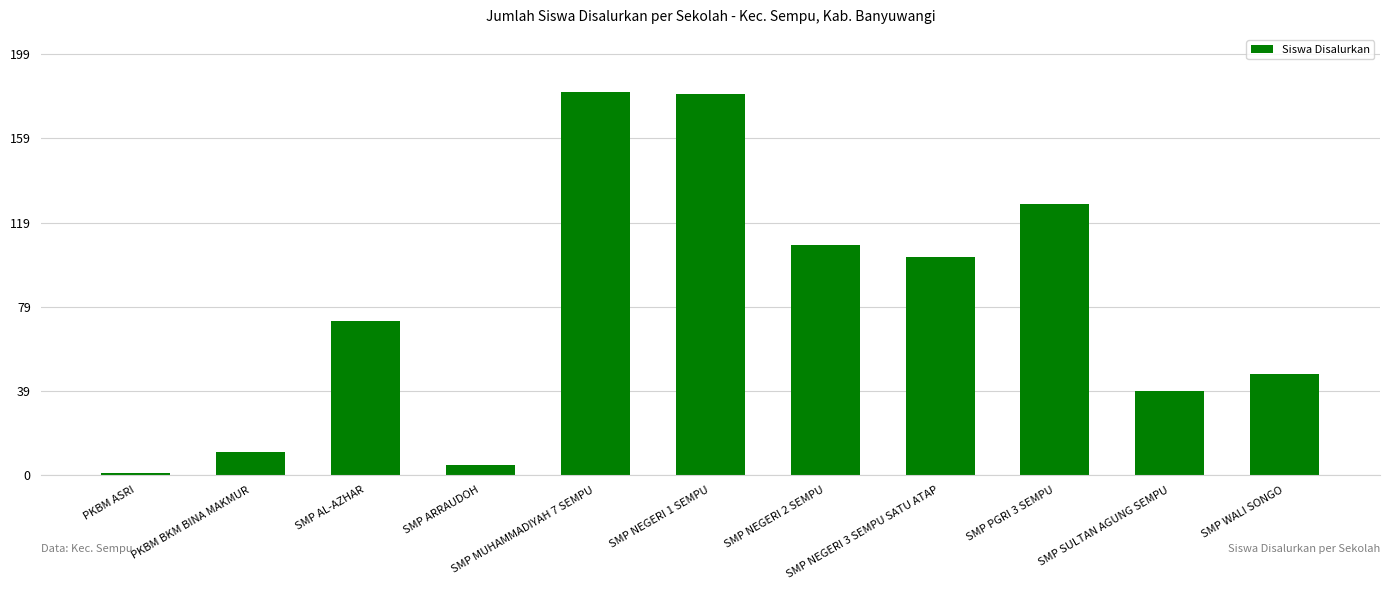

How many data points are less than 73?

5